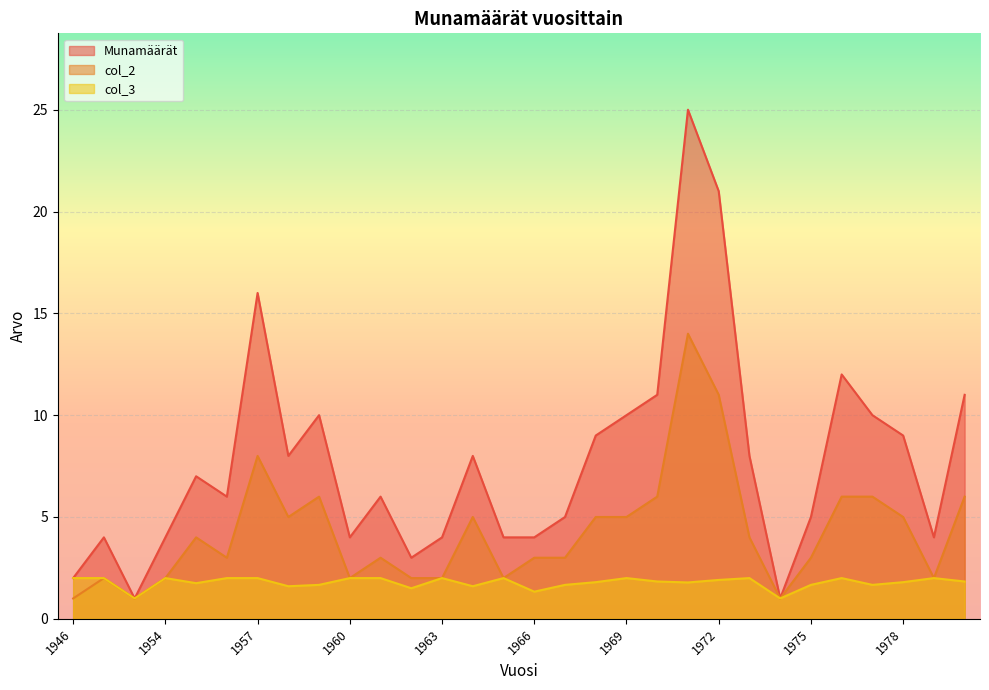

At which category does the chart reach its peak across all series?

1971